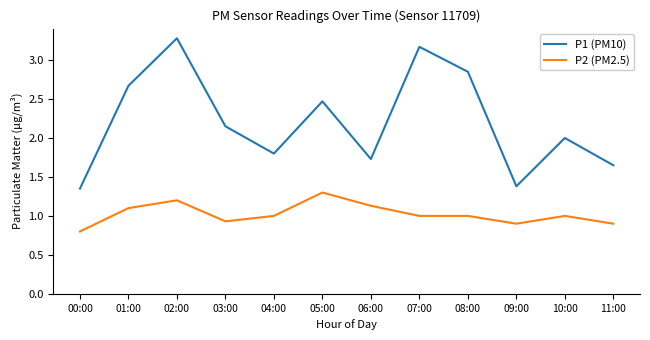

Which series has the largest total across all categories?

P1 (PM10)